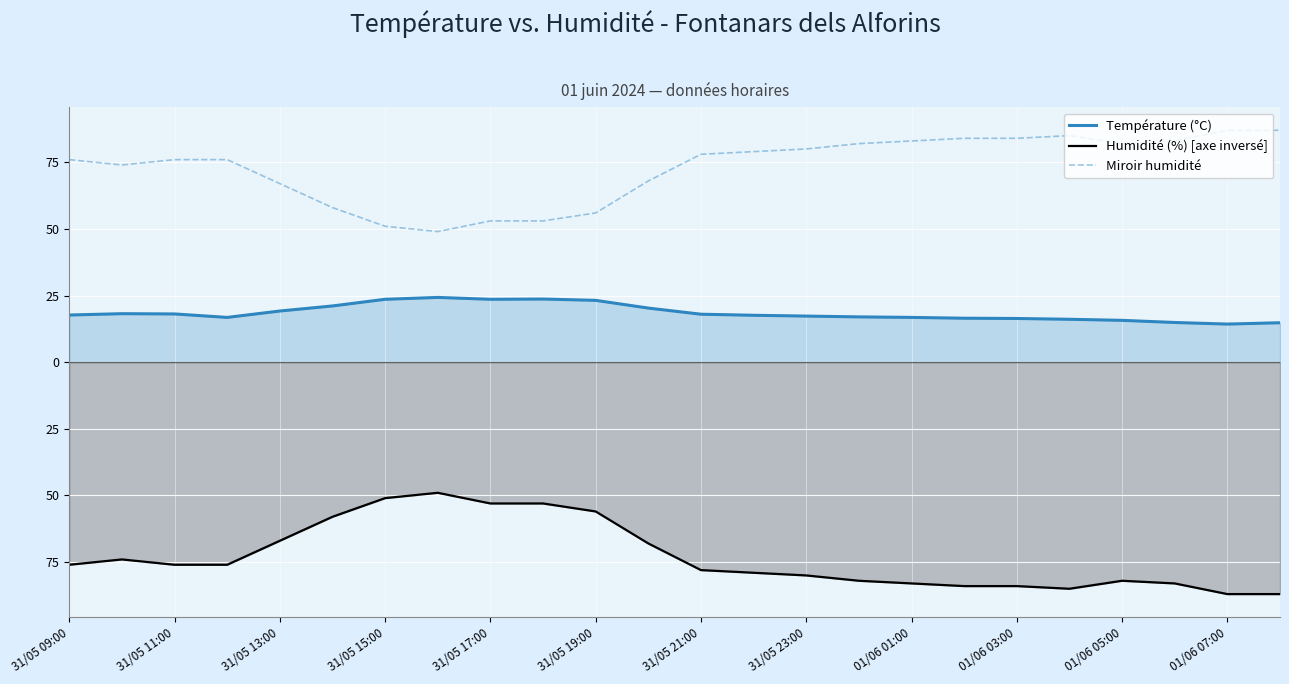

Between 01/06 05:00 and 15, which is larger?

01/06 05:00